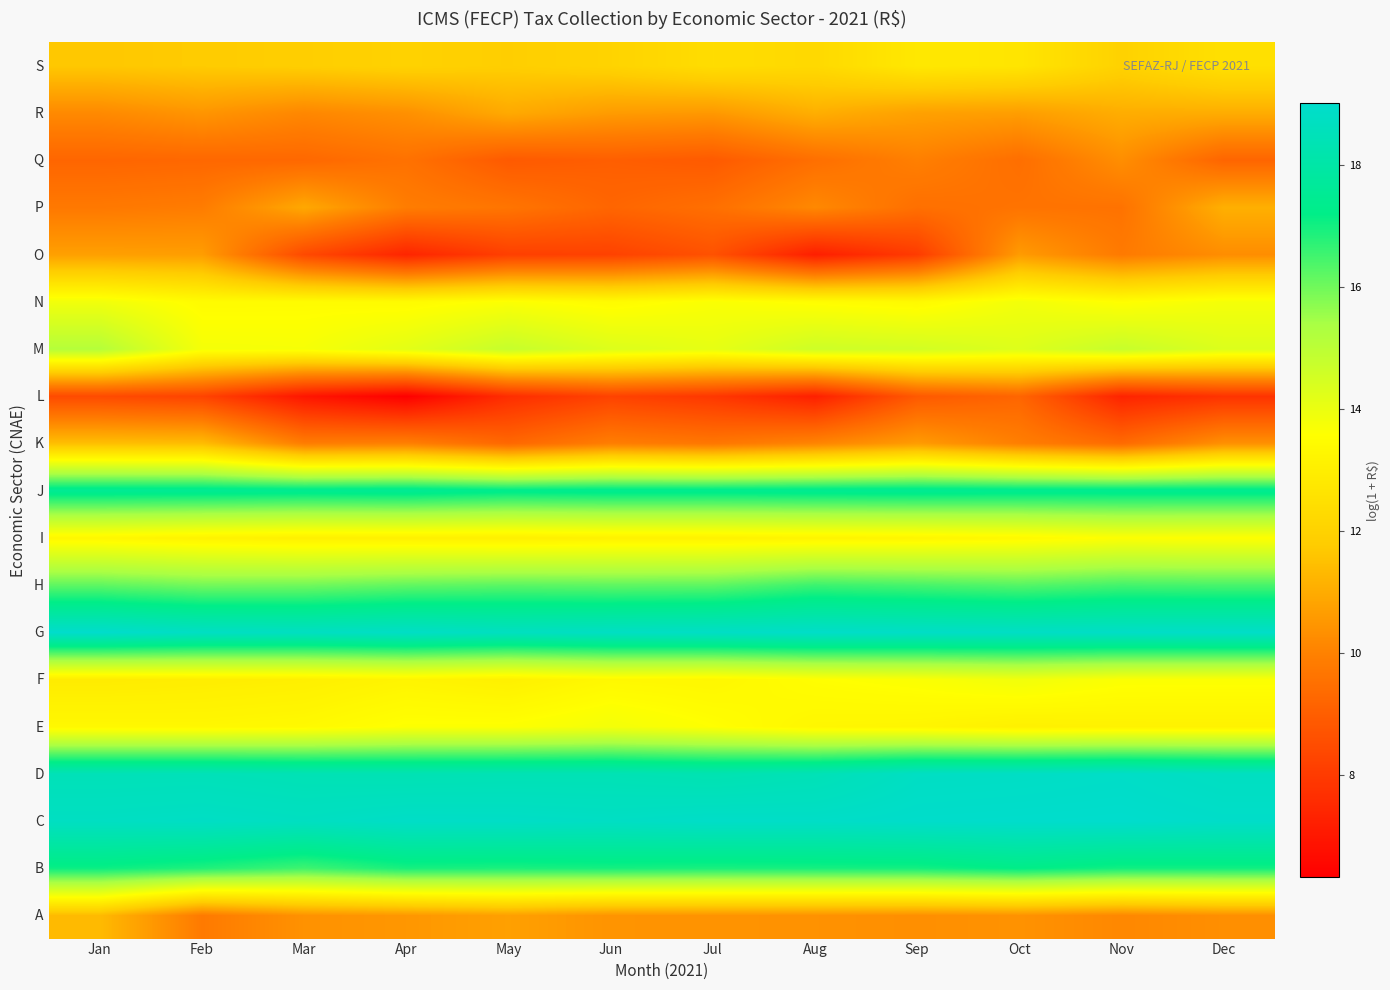

Rank the series by their maximum value, from lowest to highest.

L, Q, O, R, P, A, K, S, I, E, N, F, M, H, B, J, D, G, C